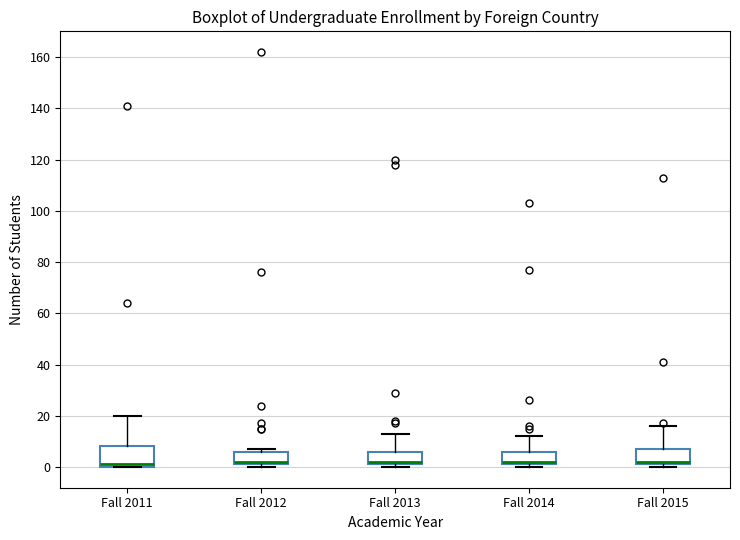

Reading left to right, read every box against the y-axis: the position of its median line, the range the box covers, and the ends of its whiskers. The values are not printed on the chart, so give them approximately, as read against the axis.

Fall 2011: median 2, box 0 to 8, whiskers 0 to 20
Fall 2012: median 2 (just above the box's lower edge), box 2 to 6, whiskers 0 to 8
Fall 2013: median 2 (just above the box's lower edge), box 2 to 6, whiskers 0 to 14
Fall 2014: median 2 (just above the box's lower edge), box 2 to 6, whiskers 0 to 12
Fall 2015: median 2 (just above the box's lower edge), box 2 to 8, whiskers 0 to 16